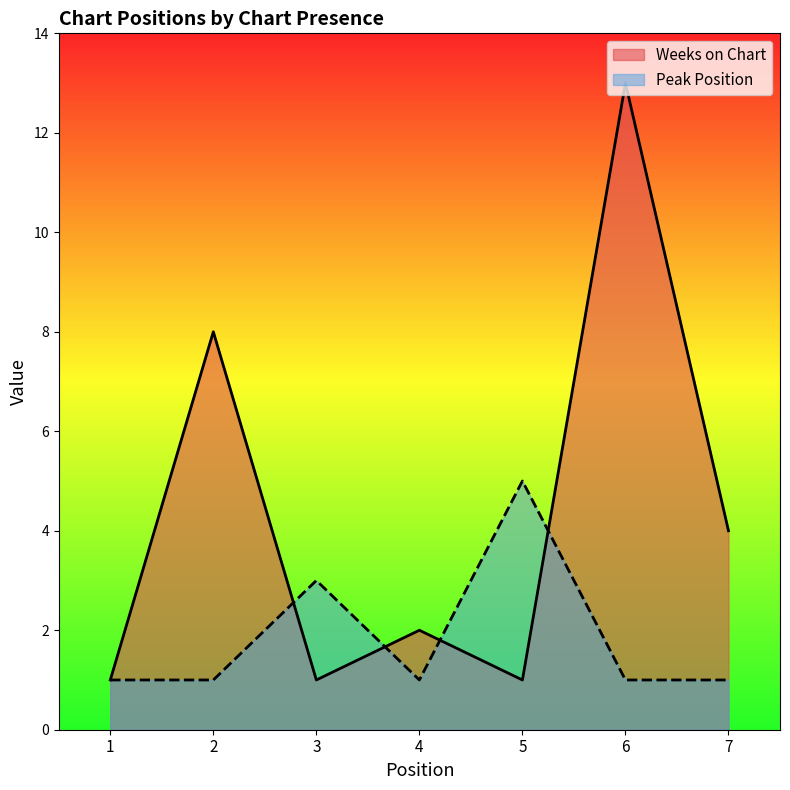

The Peak Position series shows 1 at 4. True or false?

False